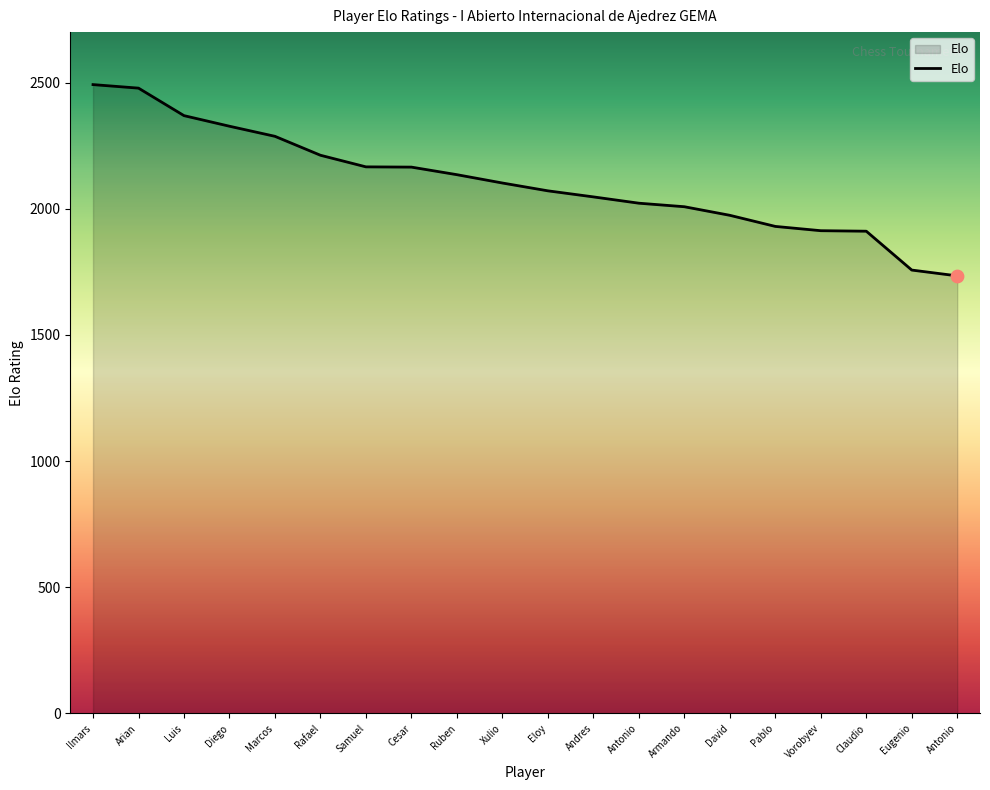

How many lines are shown in the chart?

1